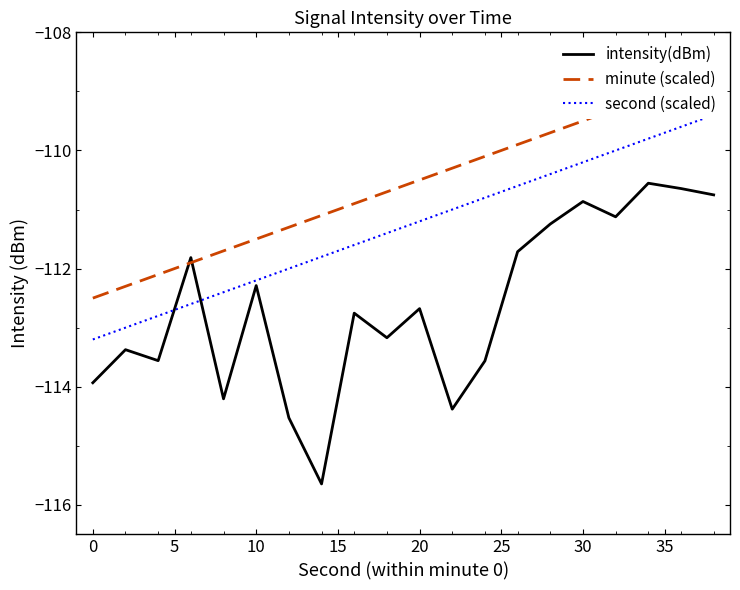

List the series in order of their overall mean, highest first.

minute (scaled), second (scaled), intensity(dBm)